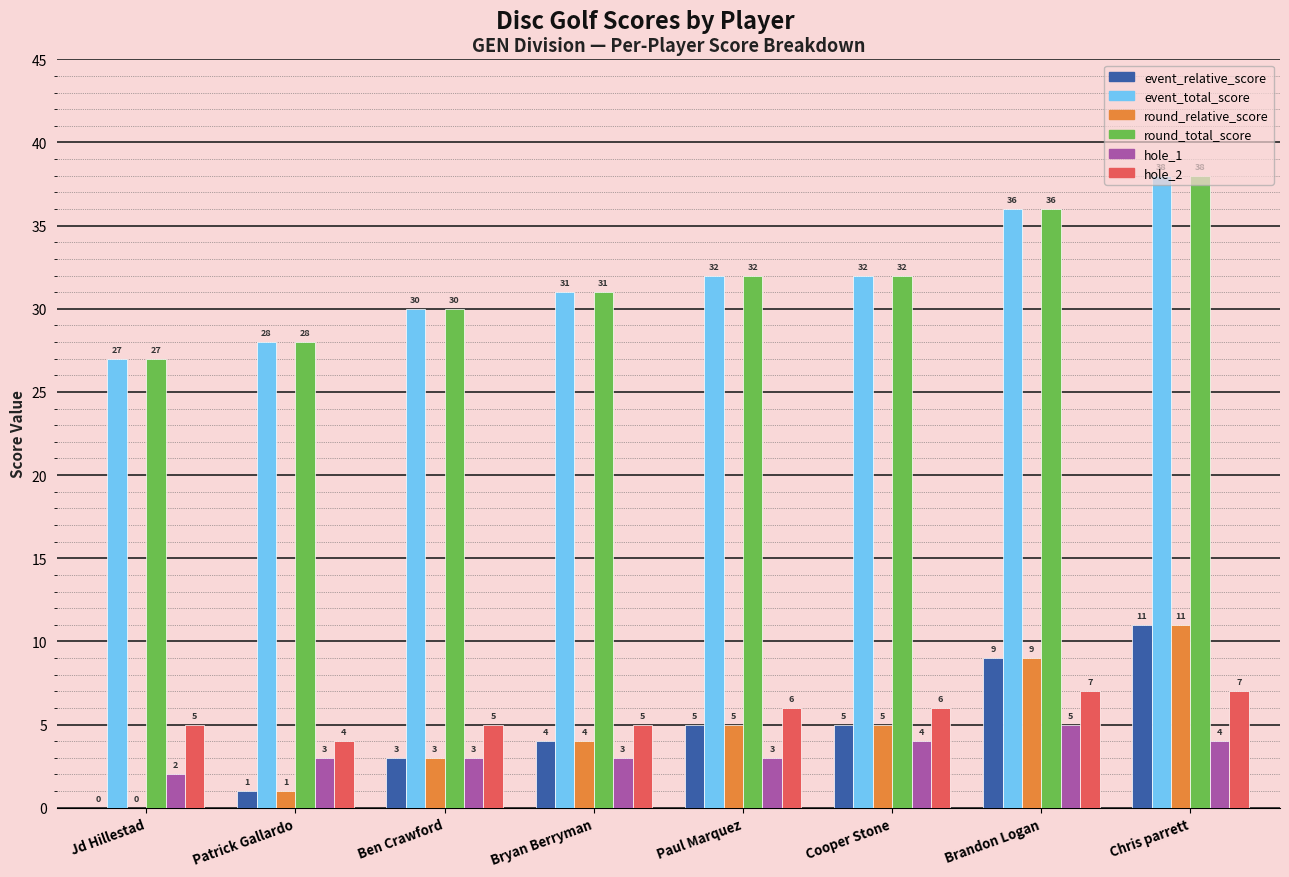

What is the difference between the hole_2 values at Patrick Gallardo and Cooper Stone?

2